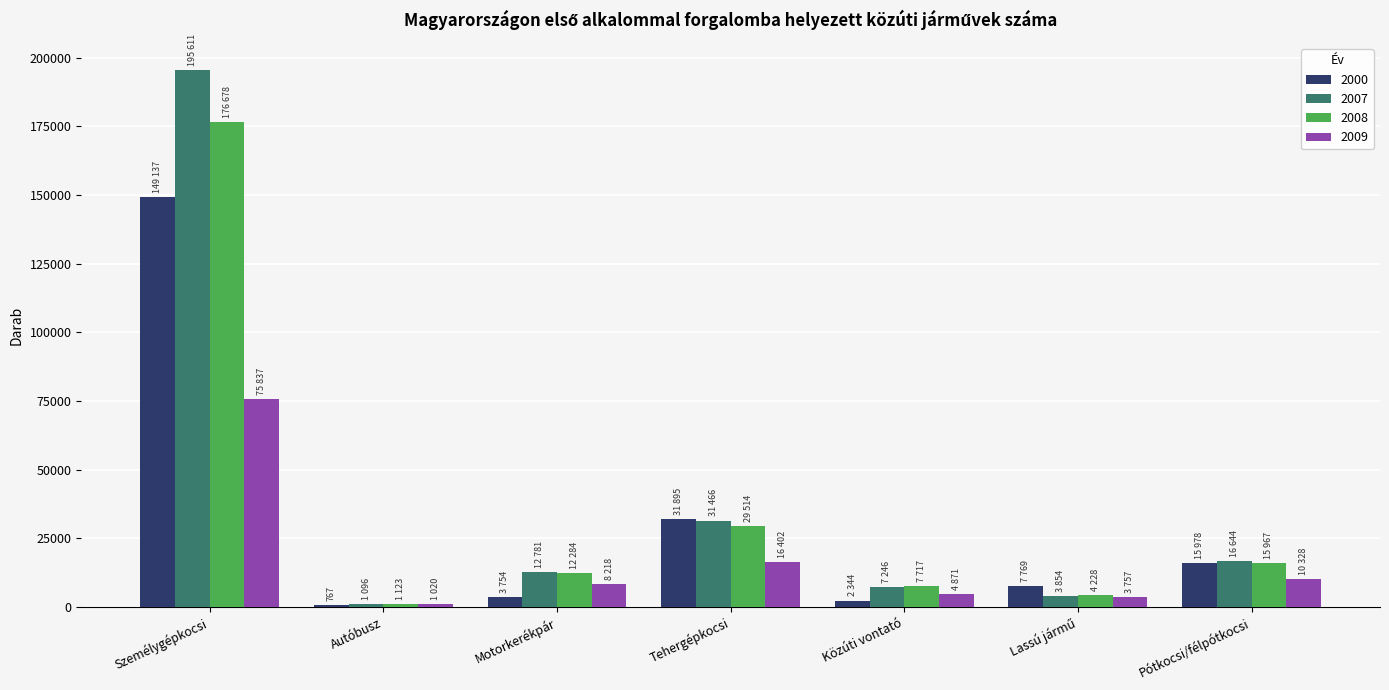

At how many categories does at least one series exceed 34112?

1